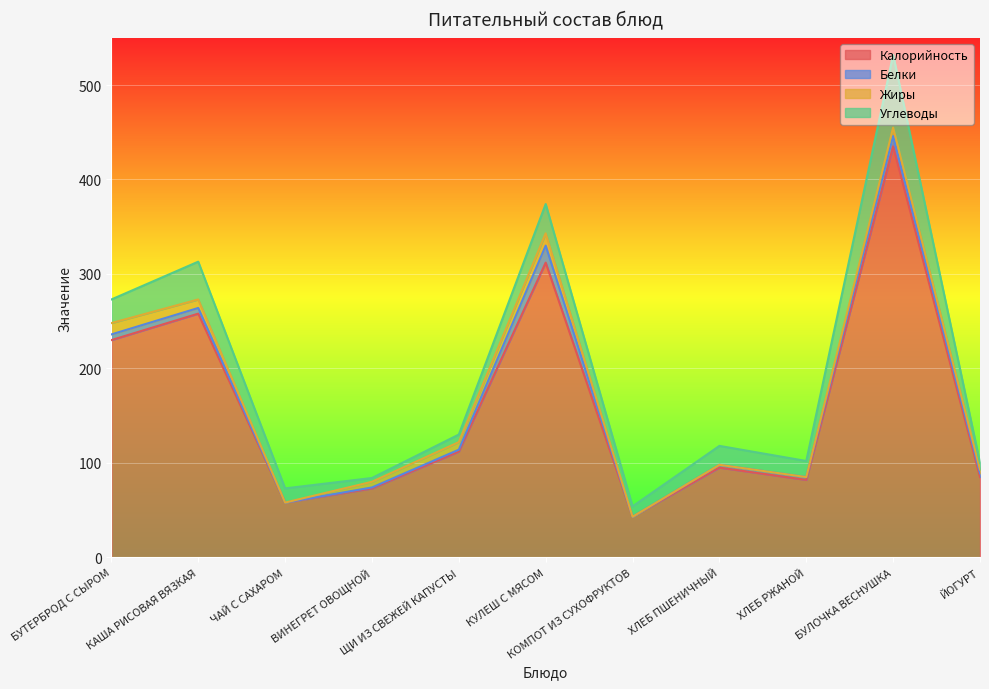

Which series has the widest spread of values?

Калорийность